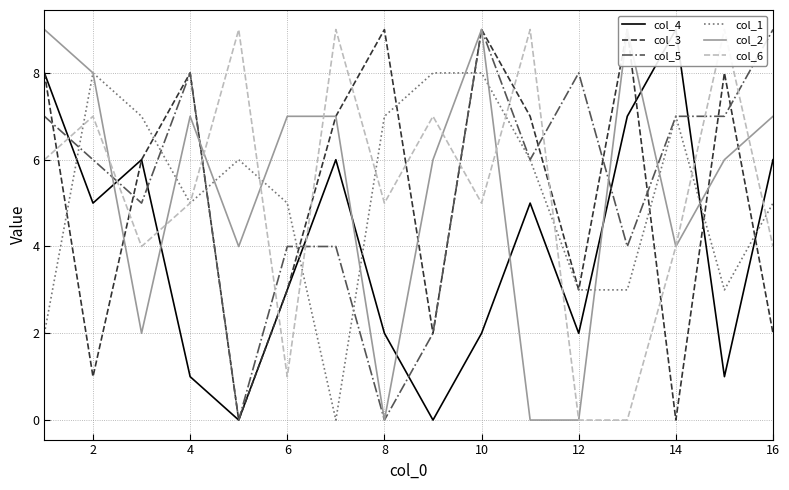

The col_5 series shows 2 at 14. True or false?

False